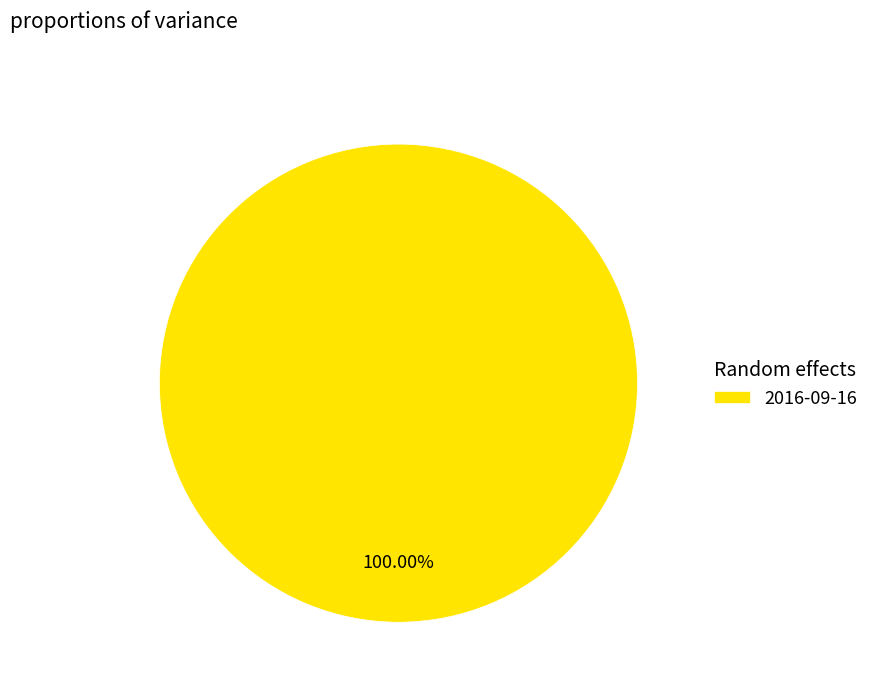

Rank the categories by value from lowest to highest.

2016-09-16